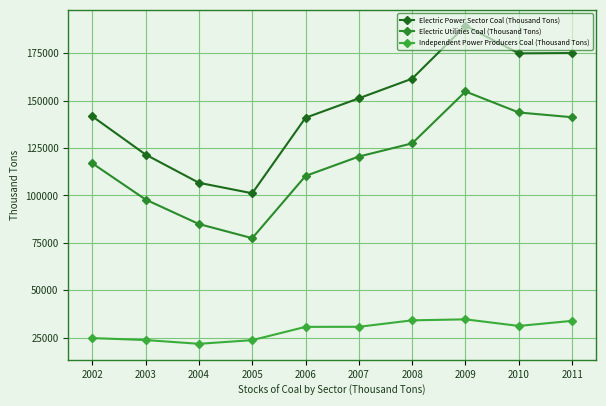

What is the value of the Electric Power Sector Coal (Thousand Tons) point at the 4th from the left?

101137